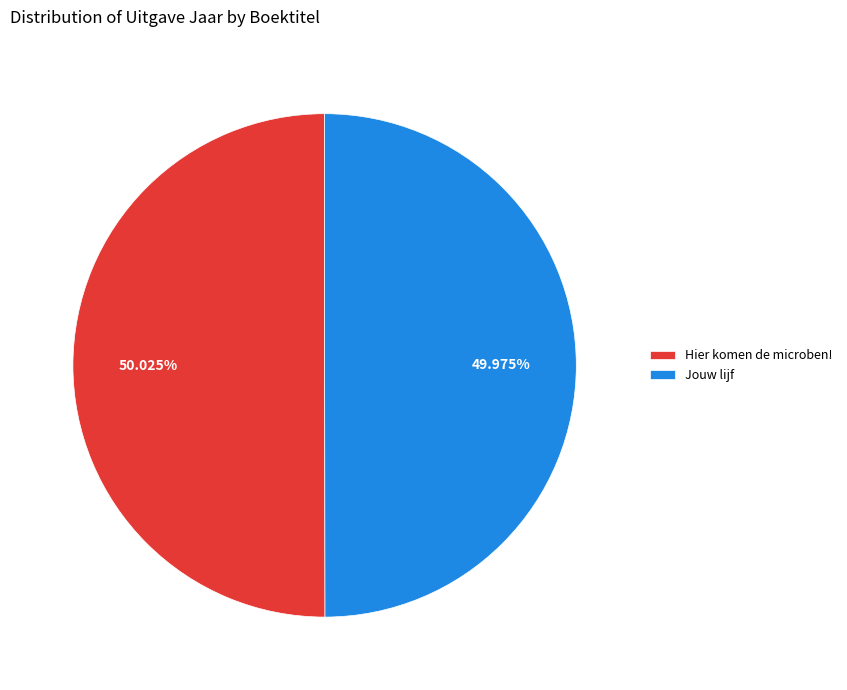

Is there any slice that represents more than half of the pie?

Yes